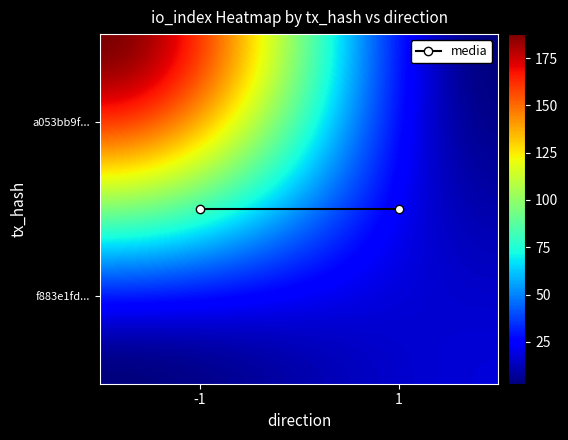

How many categories are shown in the chart?

2